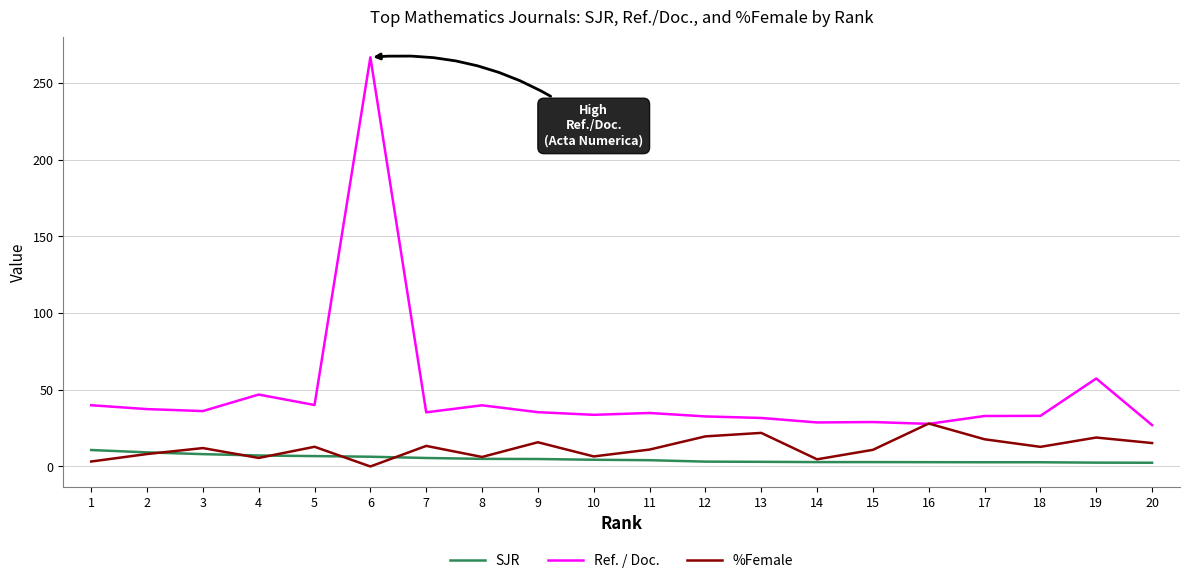

Which series has the largest total across all categories?

Ref. / Doc.